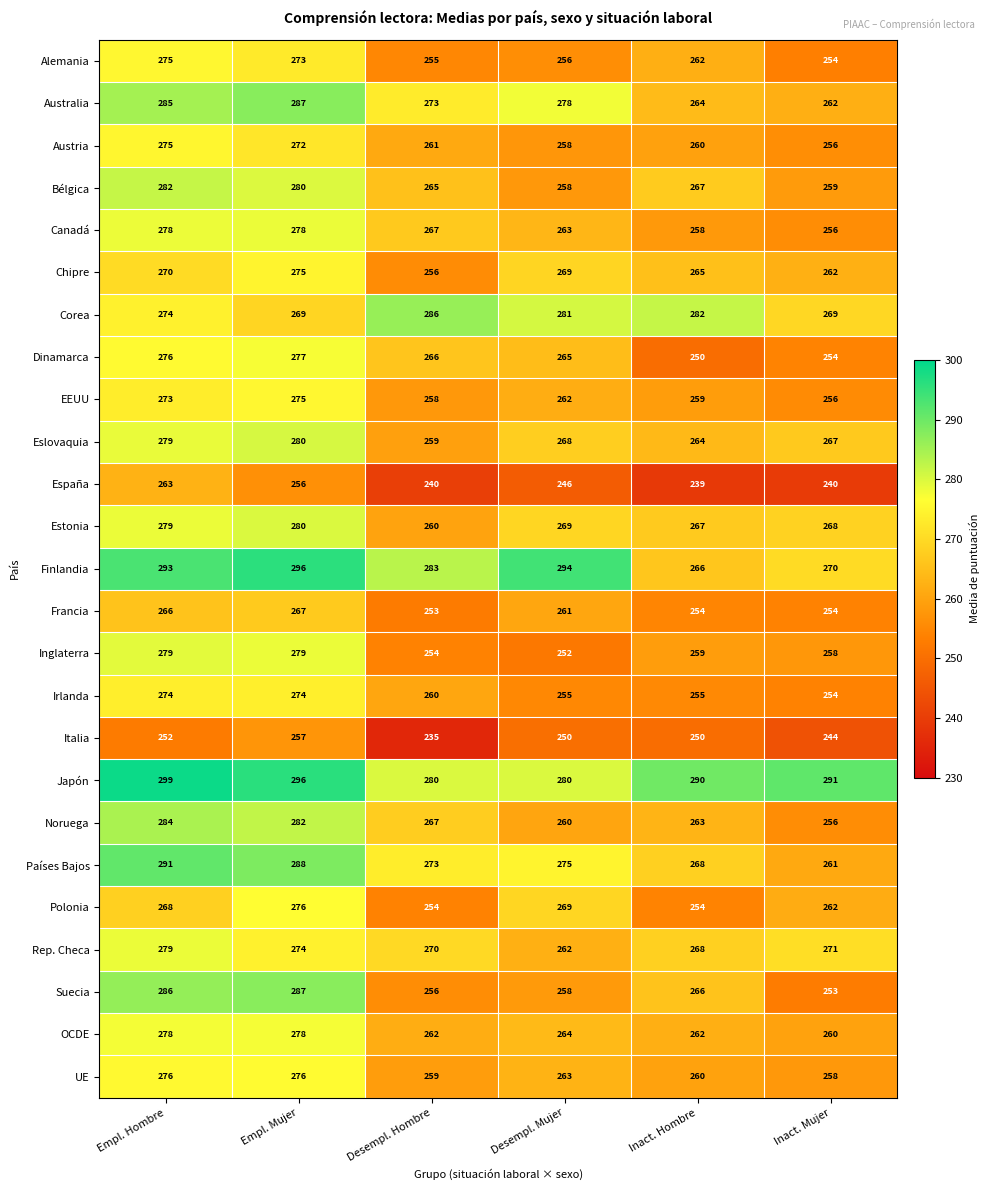

Count the number of categories in the chart.

6